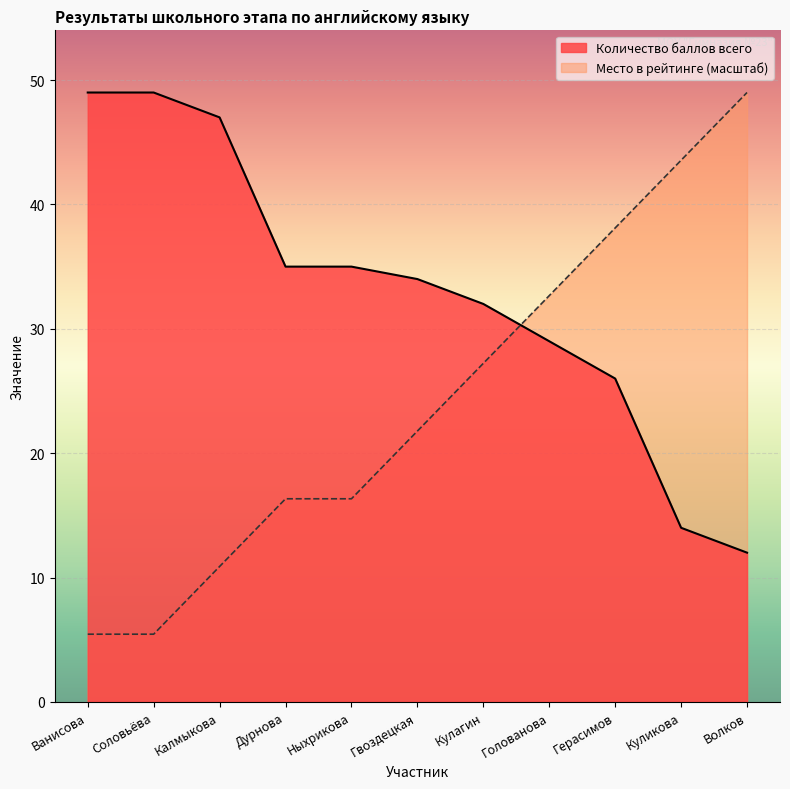

Between Кулагин and Герасимов, which series saw the biggest shift?

Место в рейтинге (масштаб)